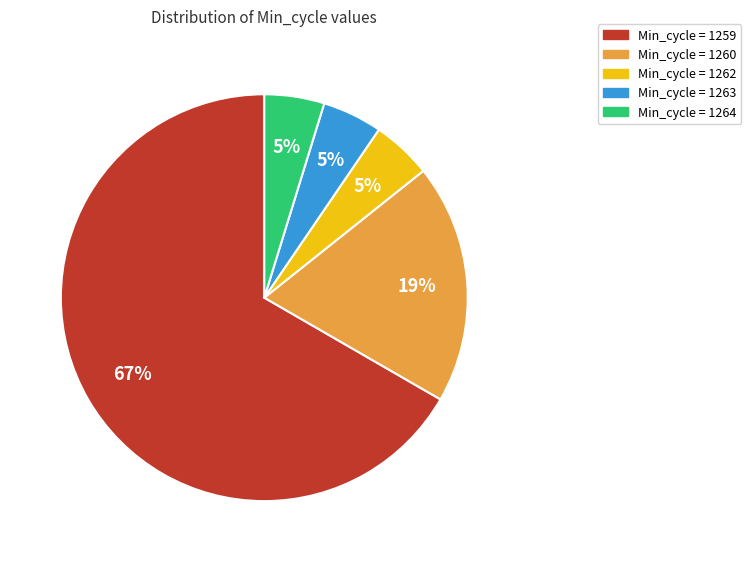

How many slices are in this pie chart?

5